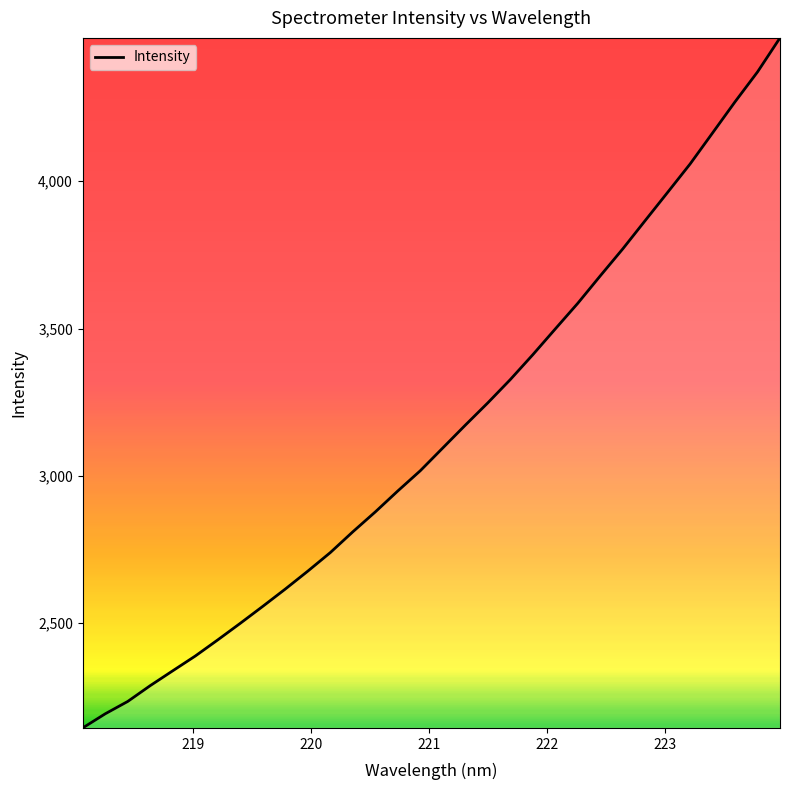

True or false: the data has more than 2 interior local peaks.

False